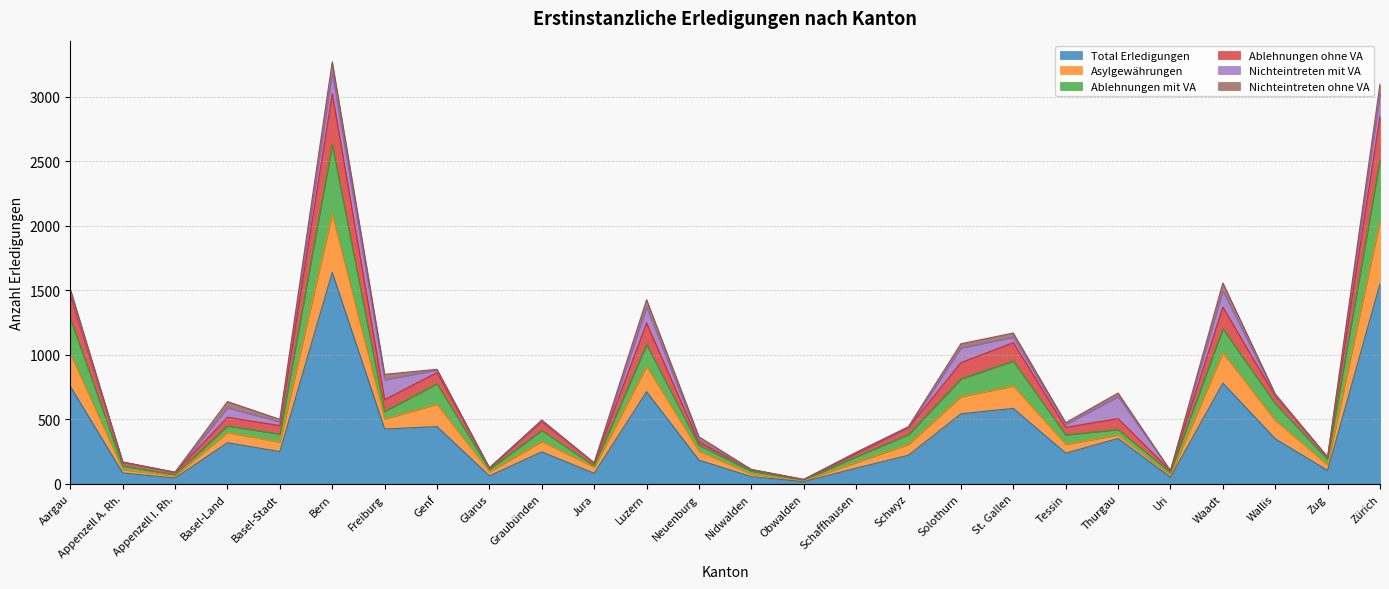

What is the label of the 5th point from the right?

Uri